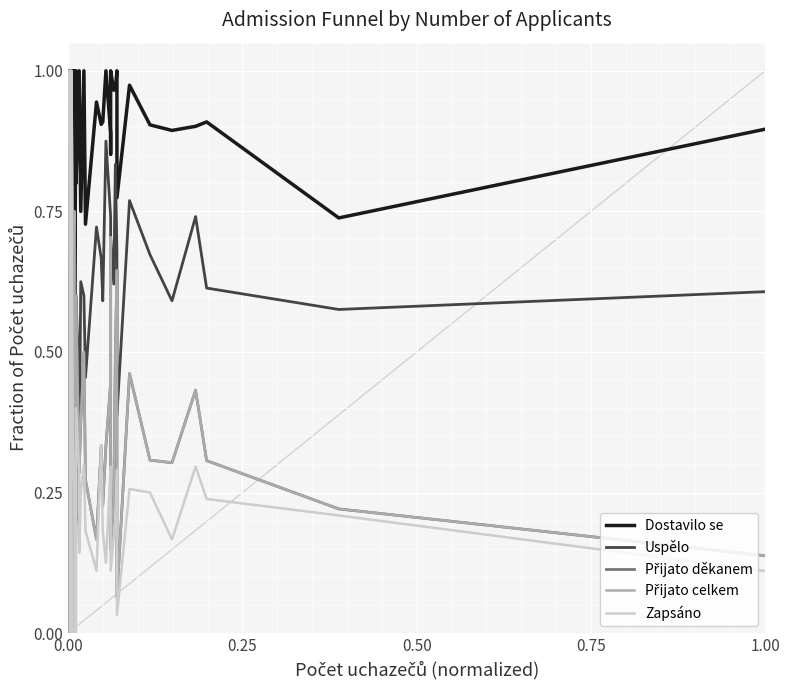

How many series are shown in this chart?

5